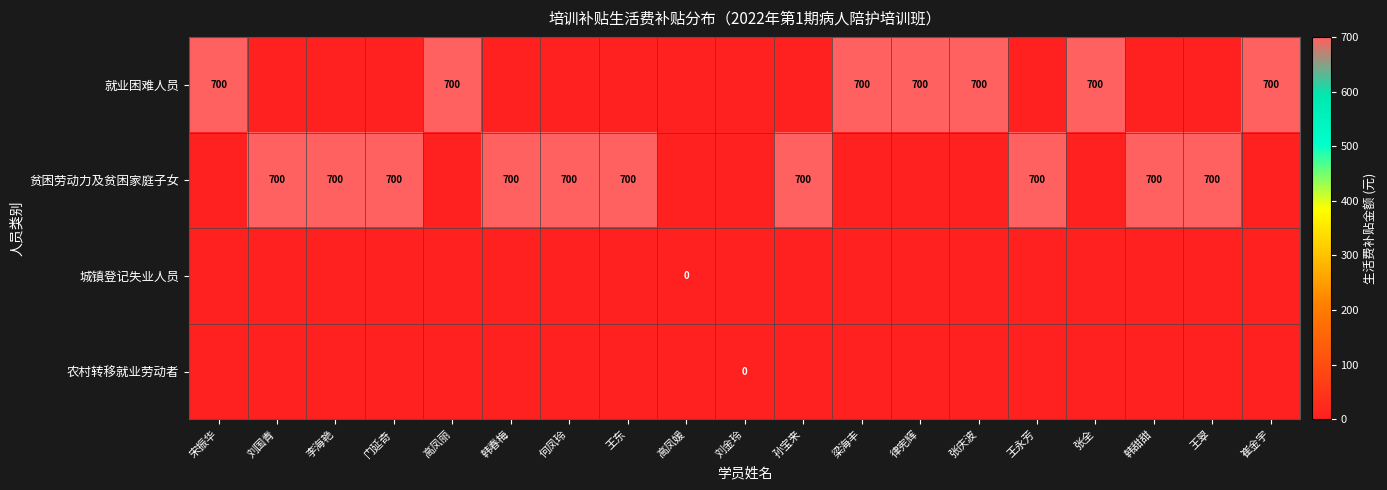

Which has a higher value, 高凤丽 or 律宪辉?

高凤丽